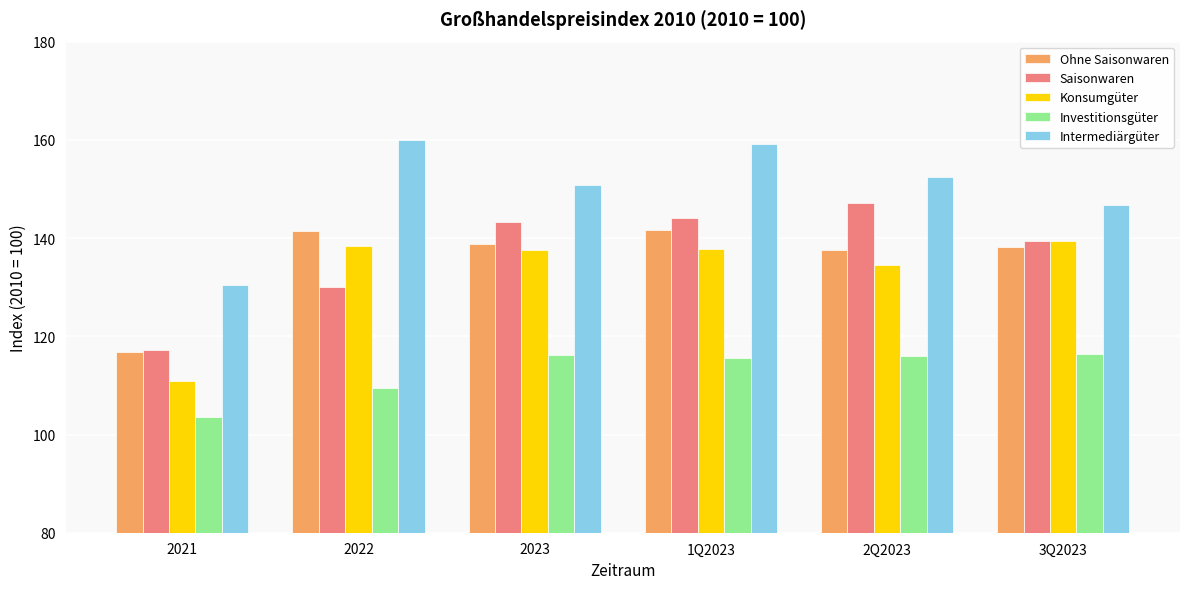

Is it true that Investitionsgüter equals 22.3 at 2021?

False